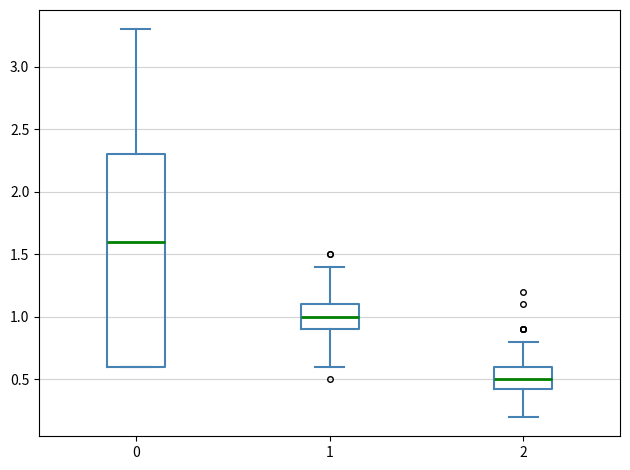

Reading left to right, read every box against the y-axis: the position of its median line, the range the box covers, and the ends of its whiskers. The values are not printed on the chart, so give them approximately, as read against the axis.

0: median 1.60, box 0.60 to 2.30, whiskers 0.60 to 3.30
1: median 1.00, box 0.90 to 1.10, whiskers 0.60 to 1.40
2: median 0.50, box 0.45 to 0.60, whiskers 0.20 to 0.80